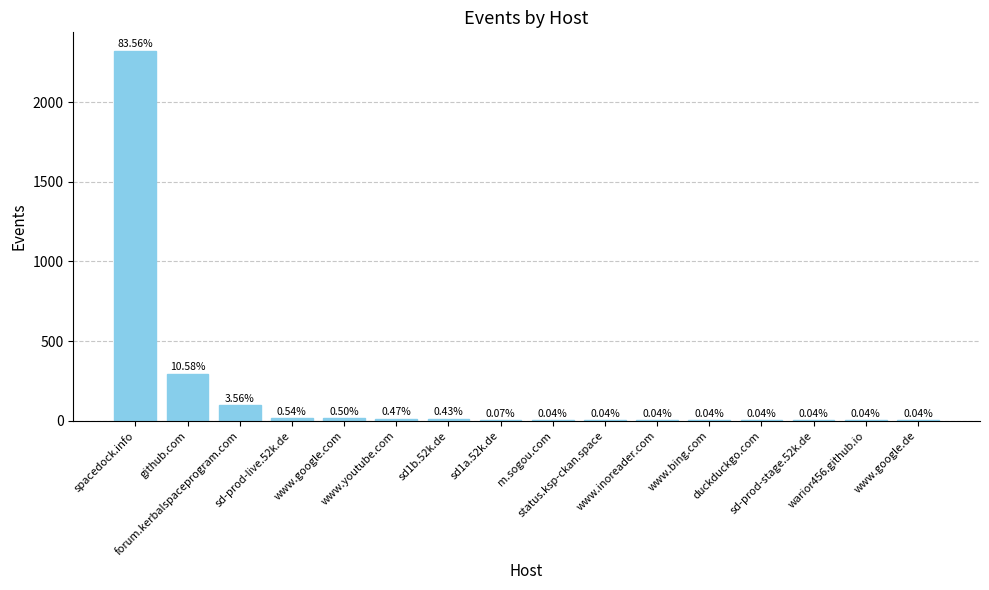

How many values are below 2?

8